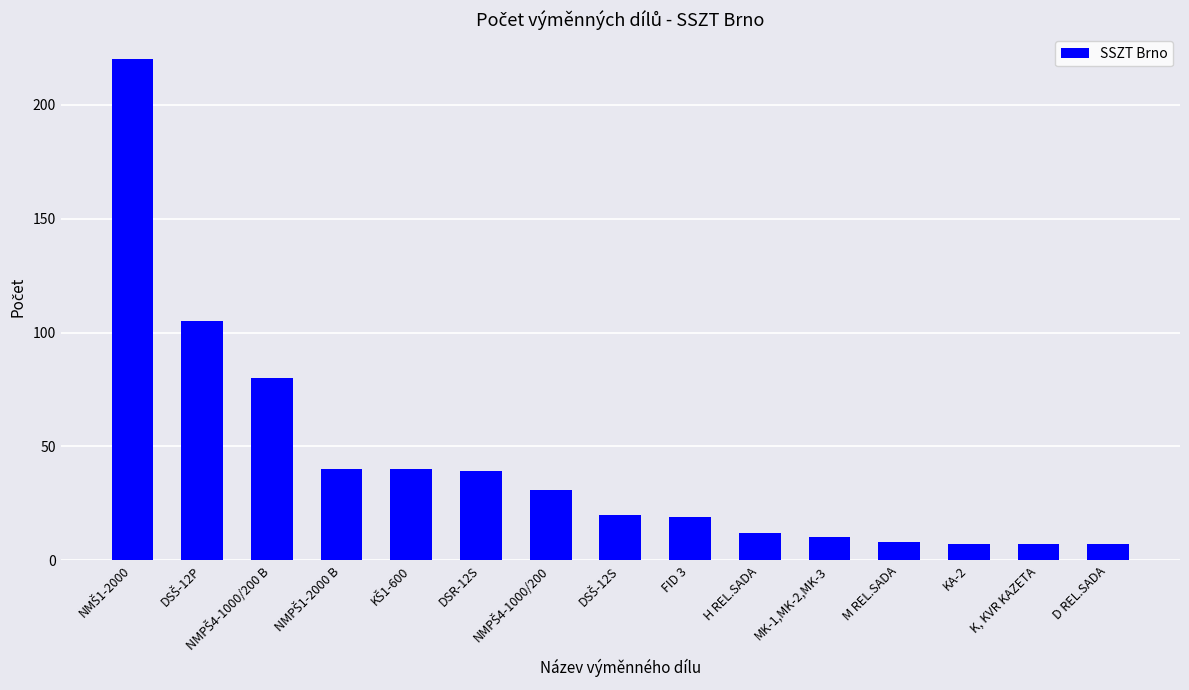

What position from the left is MK-1,MK-2,MK-3?

11